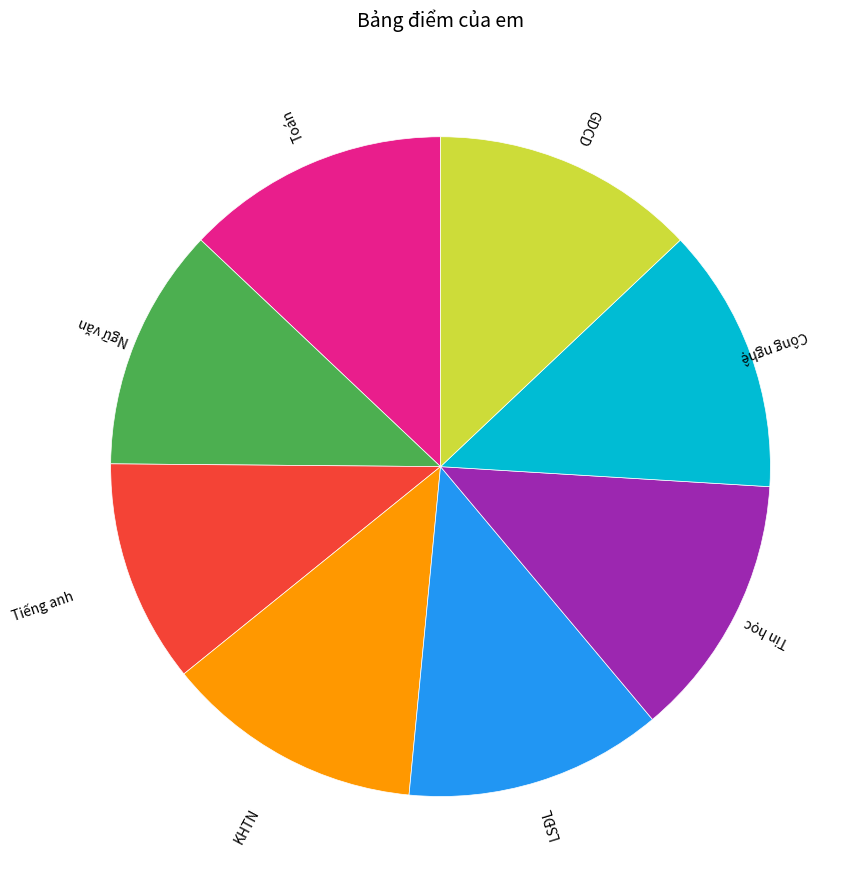

Is it true that Toán is 8% of the pie?

False